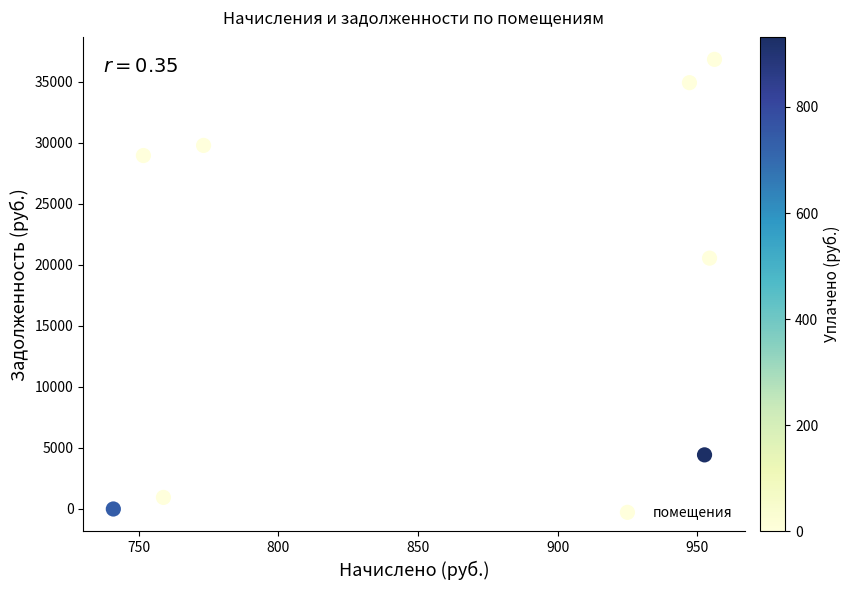

What Y value in the scatter plot is closest to 18407?

20539.6